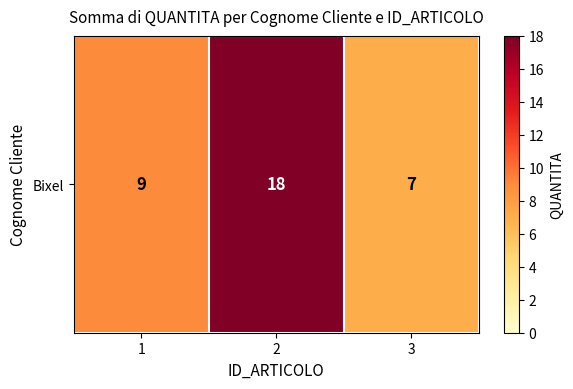

What is the difference between the values at 2 and 3?

11